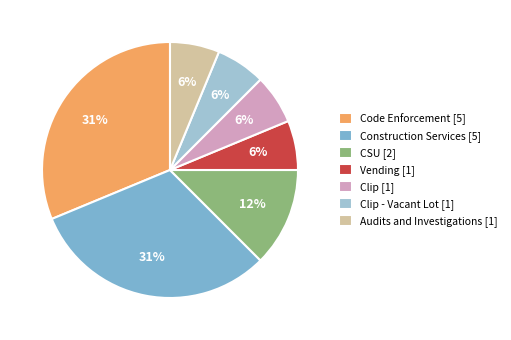

Does Audits and Investigations [1] account for over 50% of the chart?

No